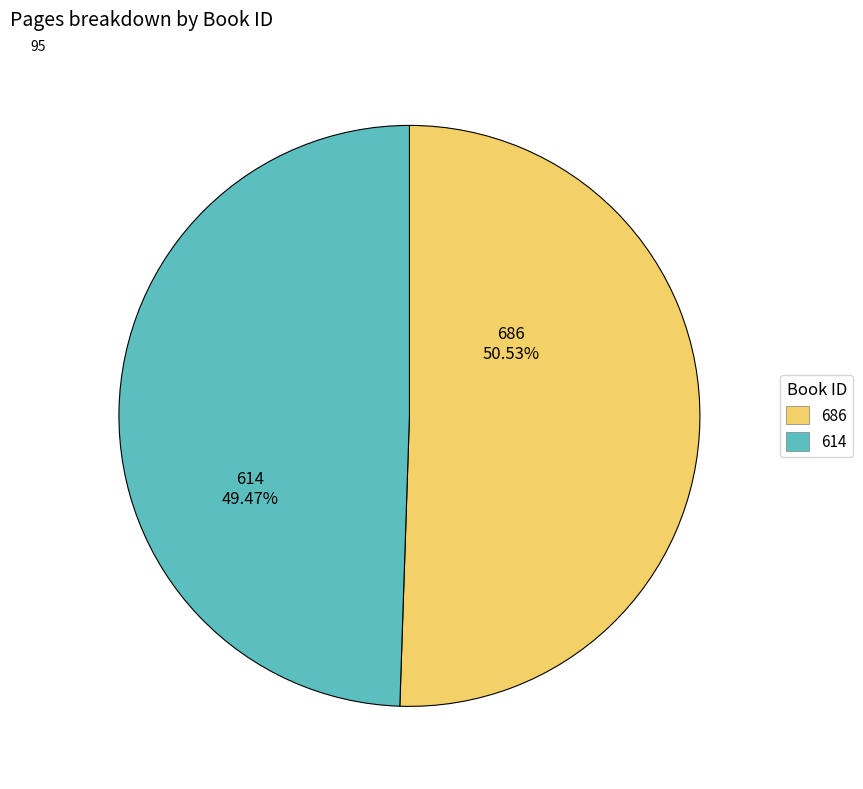

Which category has the biggest portion of the pie?

686